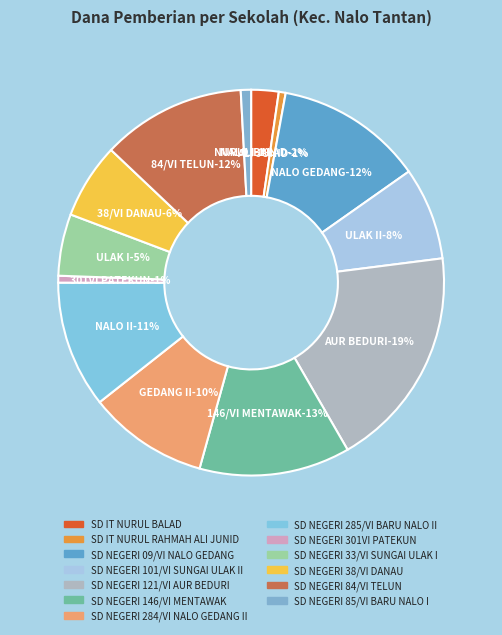

To the nearest percent, what portion does SD NEGERI 38/VI DANAU represent?

6%